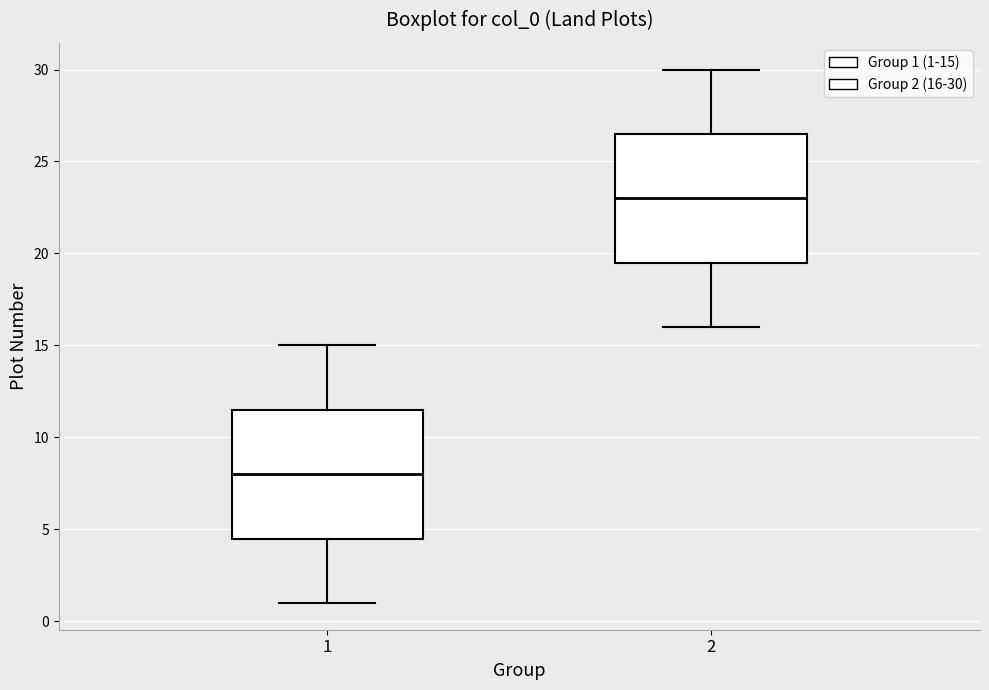

Which box has the lowest median line?

1